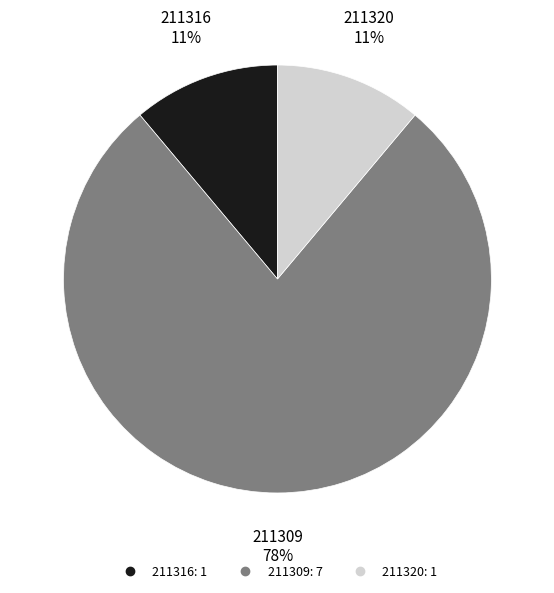

To the nearest percent, what is the average slice percentage?

33%